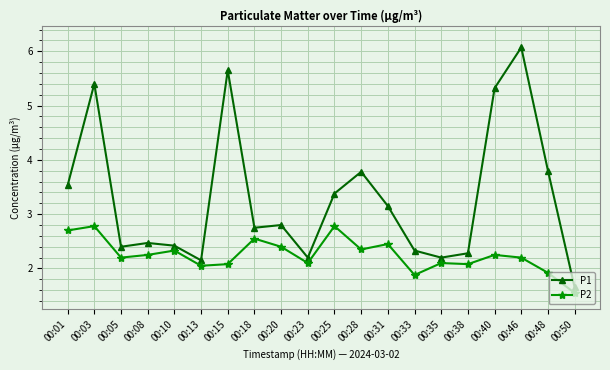

What is the difference between the highest and lowest values at 00:50?

0.1